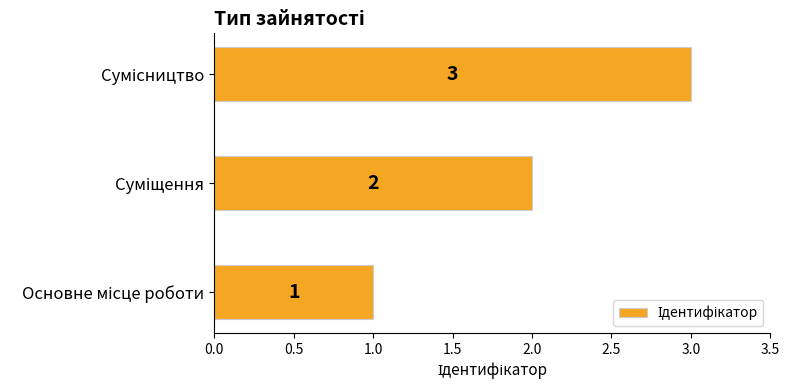

How many bars are there in total?

3